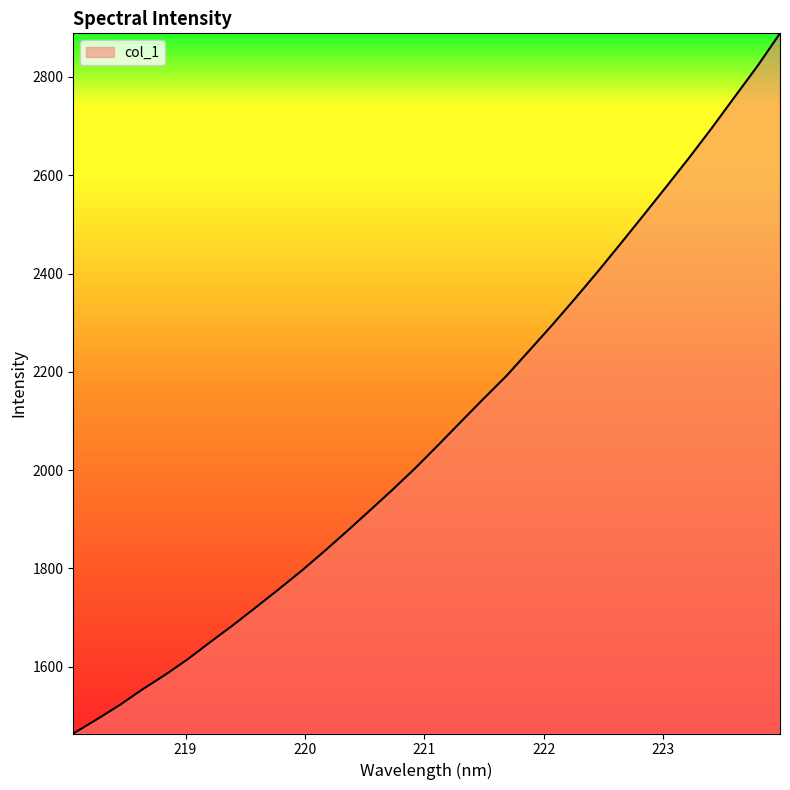

Reading right to left, extract all data points from this chart.

2888.9	2821.6	2759.0	2695.9	2635.1	2576.4	2518.3	2460.8	2404.0	2349.0	2295.5	2243.7	2192.3	2146.0	2098.7	2051.2	2004.5	1960.4	1918.0	1875.9	1834.8	1794.9	1757.4	1720.8	1684.5	1650.0	1614.7	1582.7	1552.9	1520.9	1491.9	1464.1